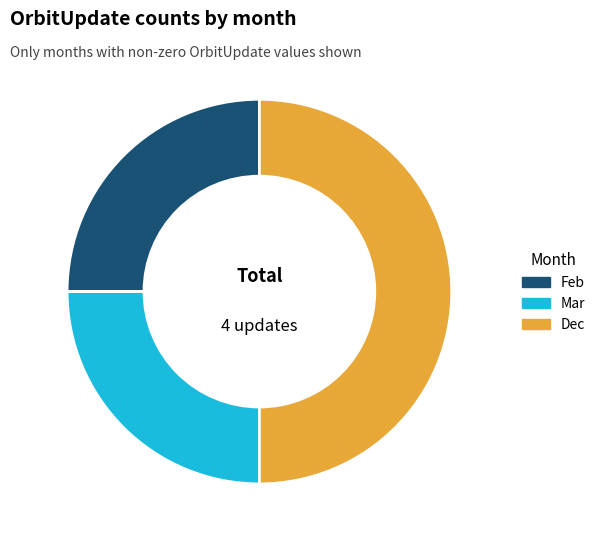

How many segments does this pie chart have?

3